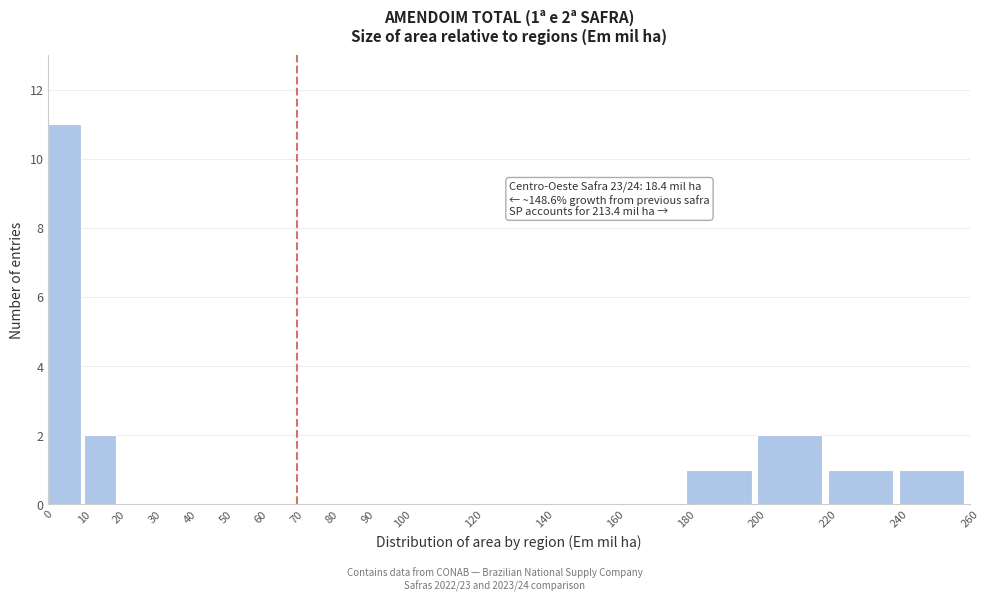

Which range on the x-axis has the tallest bar?

0 to 10